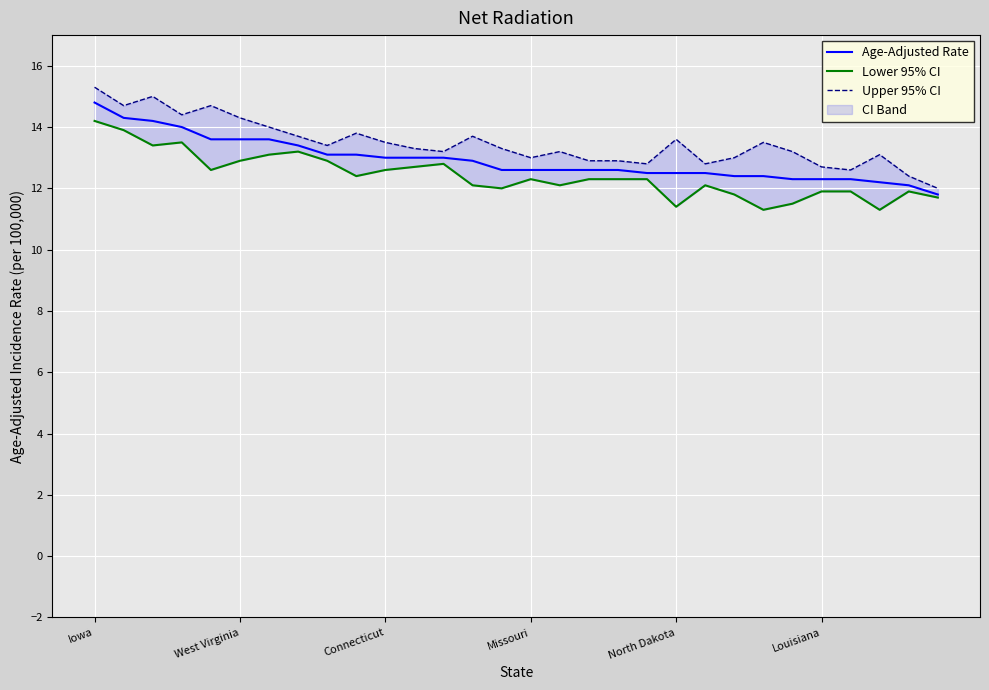

What is the sum of all Lower 95% CI values?

372.4